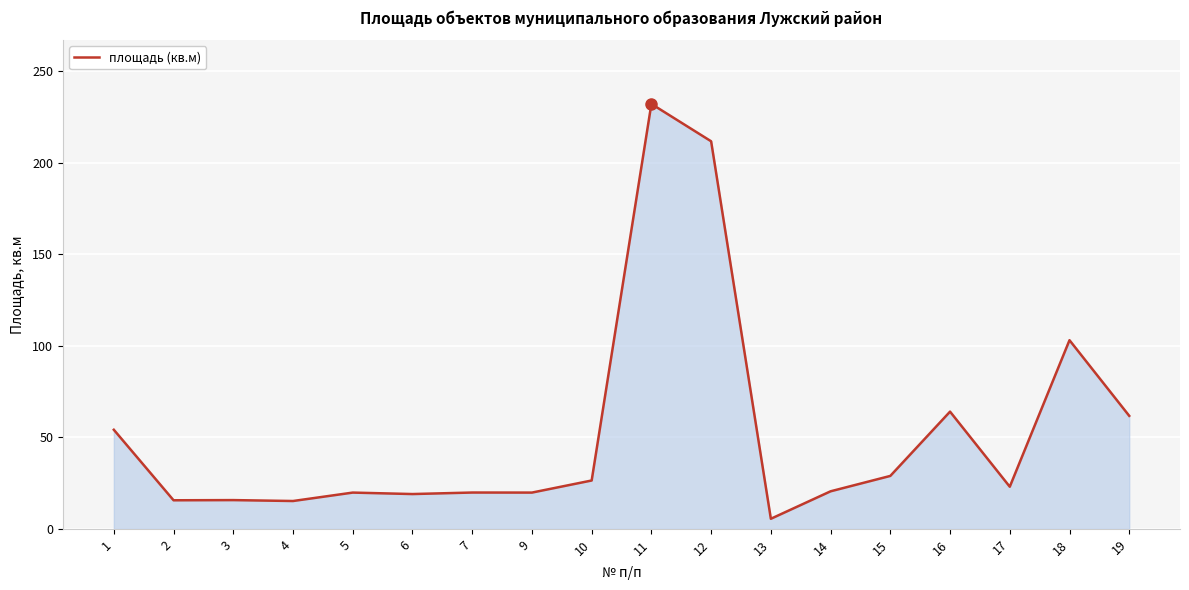

What is the change in value from 15 to 19?

+32.8